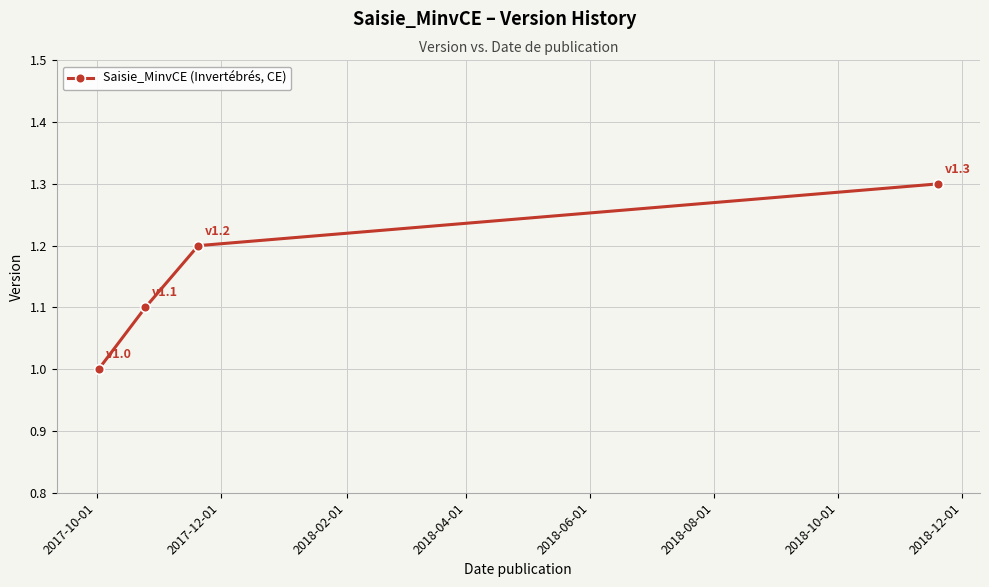

Does the chart have visible grid lines?

Yes